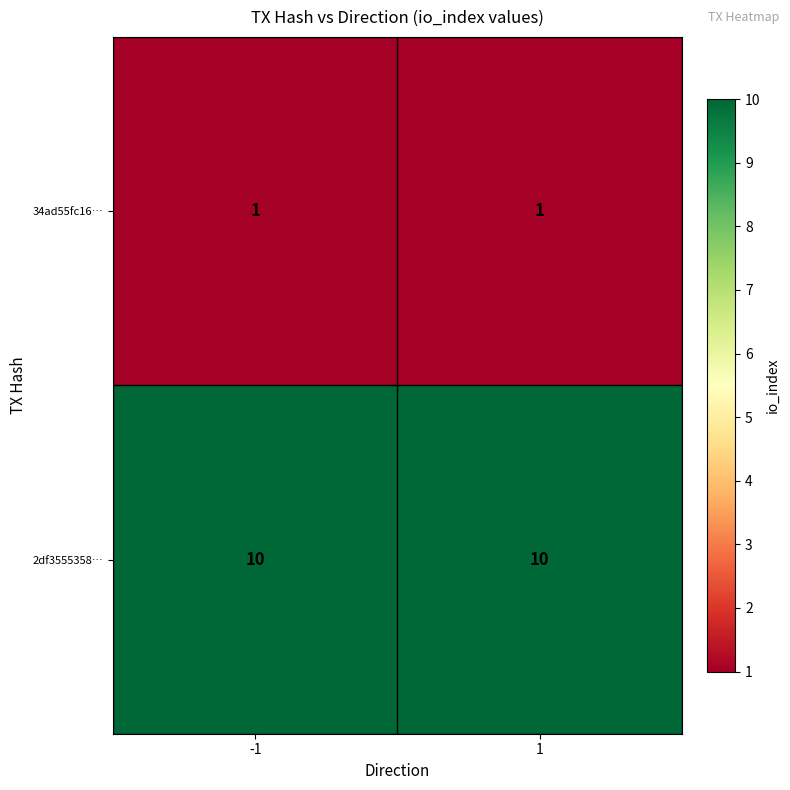

Rank the series at -1 from lowest to highest value.

34ad55fc16…, 2df3555358…